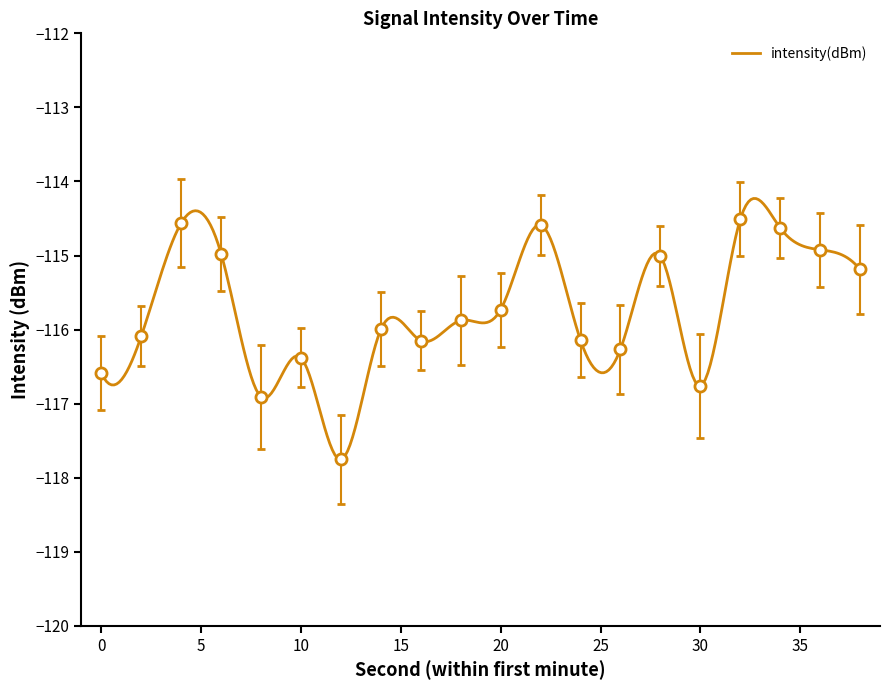

How many interior local valleys (lower than both neighbors) does the data have?

5